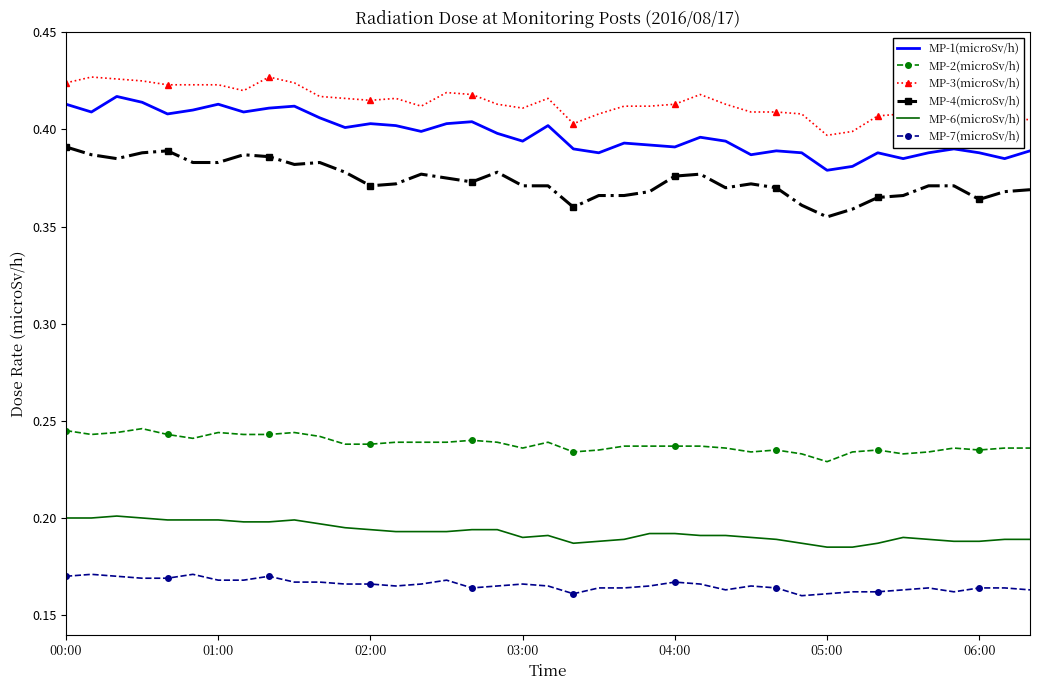

Which series has the largest total across all categories?

MP-3(microSv/h)